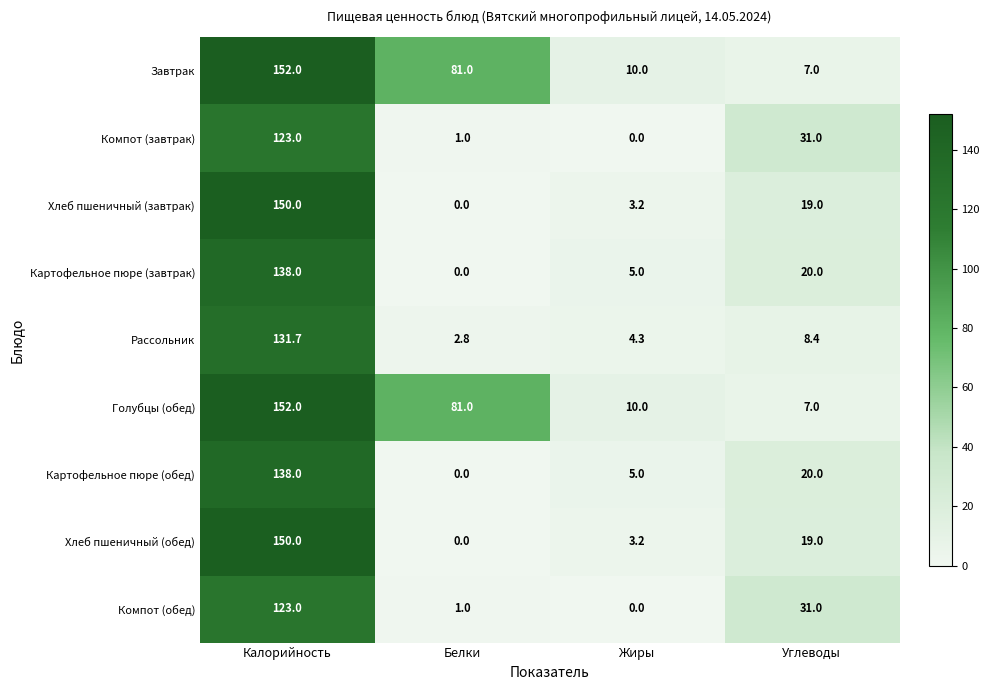

Is the value of Компот (завтрак) at Калорийность greater than the value of Картофельное пюре (завтрак) at Калорийность?

No